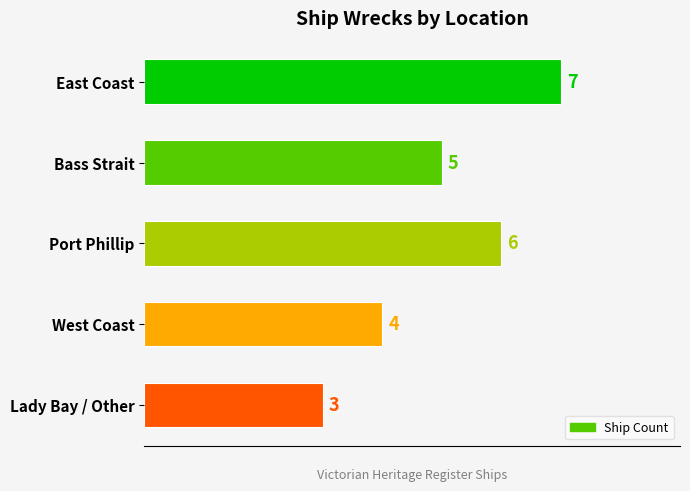

Reading bottom to top, list all the values displayed in this chart.

3	4	6	5	7